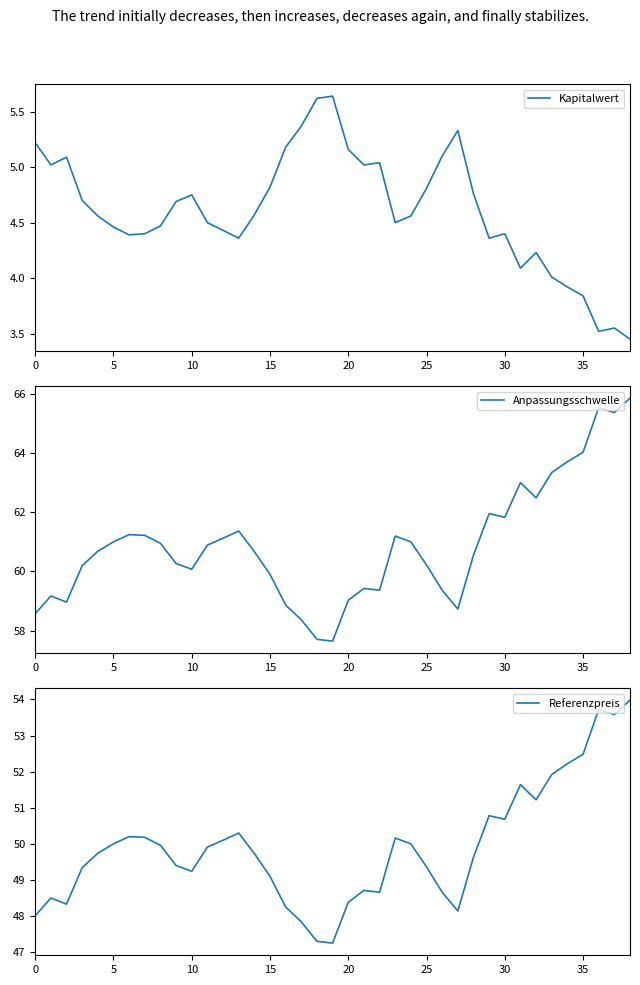

Does the chart display data point markers on the line(s)?

No